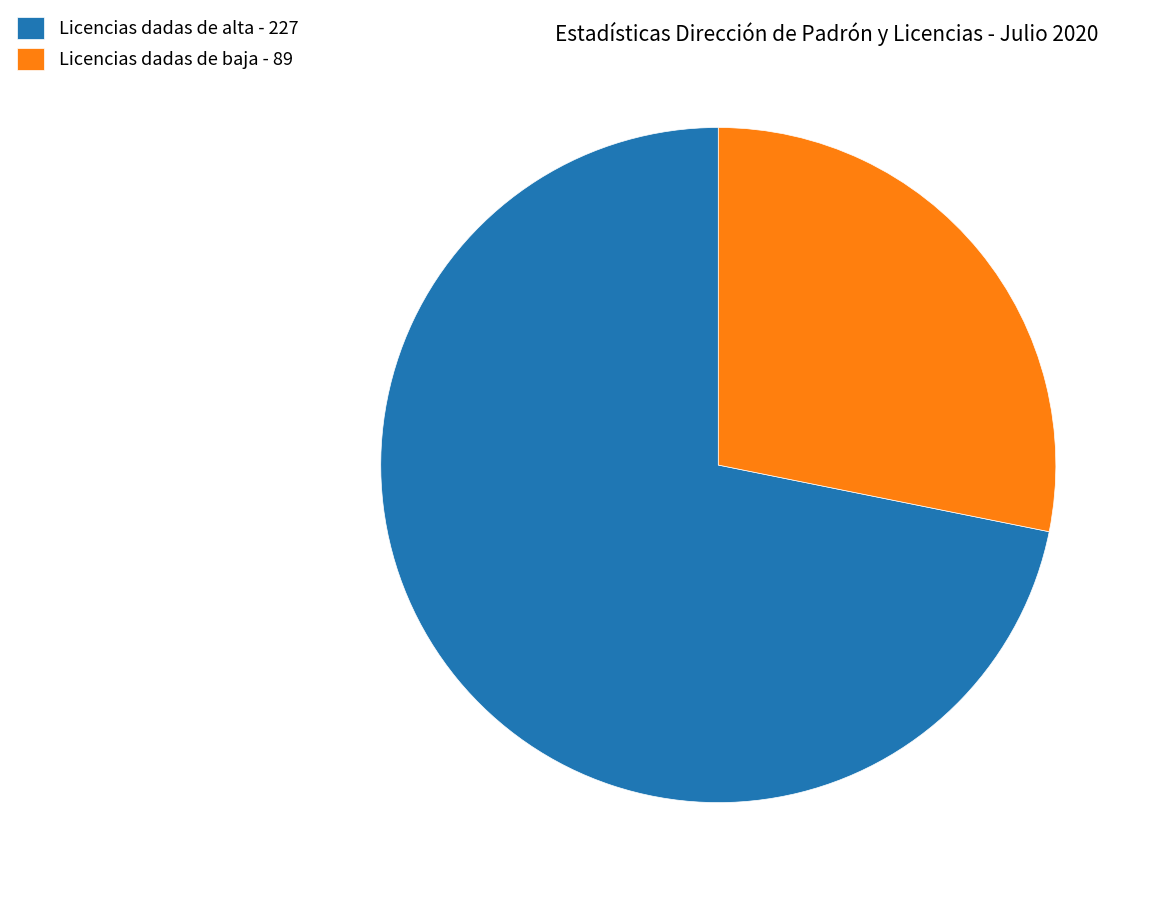

Approximately how many times larger is the value at Licencias dadas de alta - 227 compared to Licencias dadas de baja - 89?

2.6